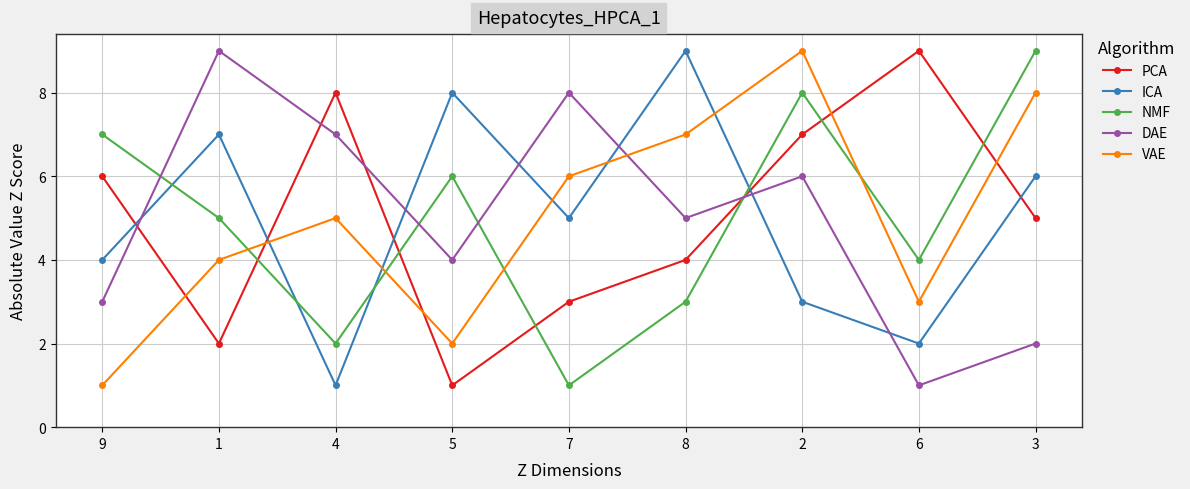

What is the difference between the highest and lowest values at 4?

7